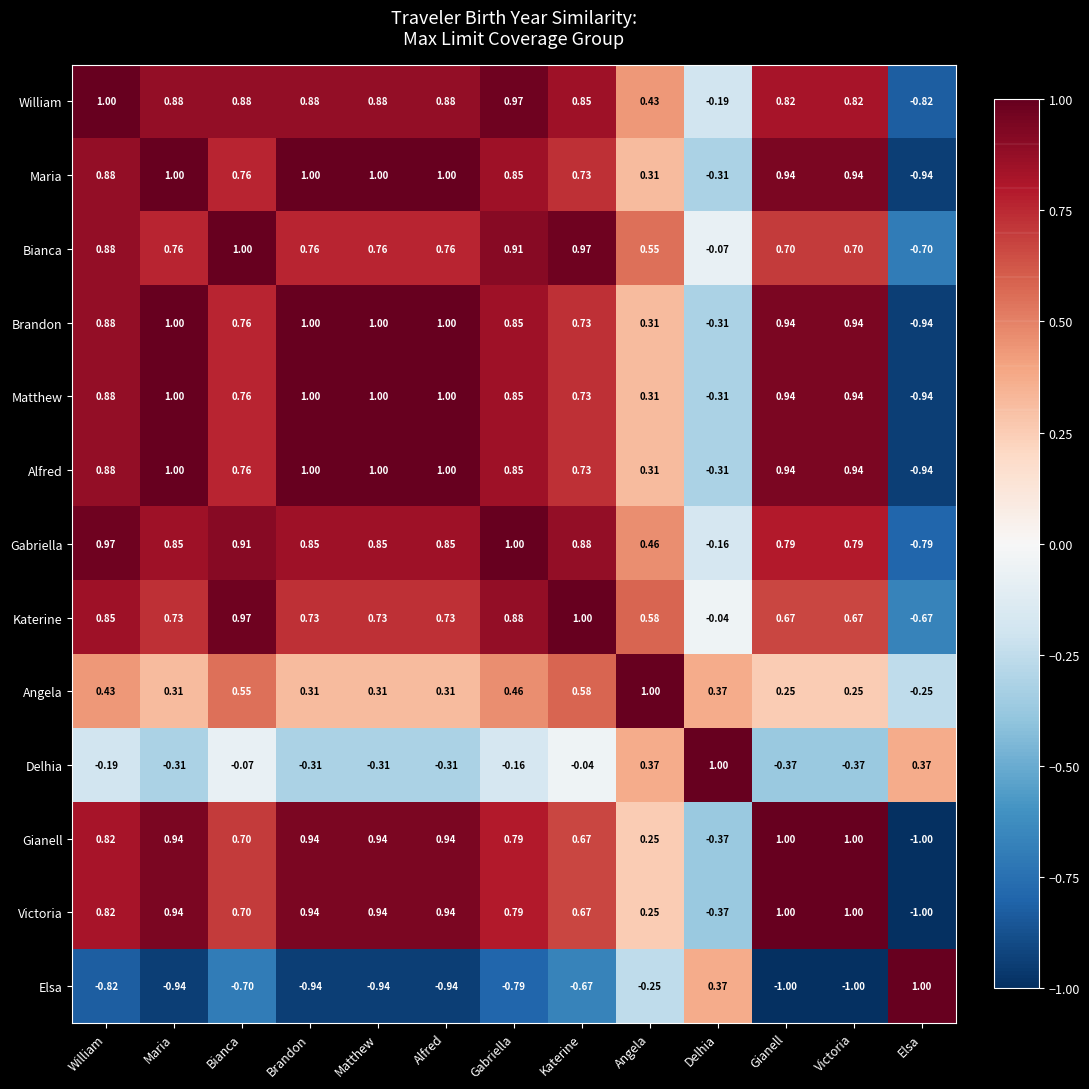

What is the spread (max minus min) of values at William?

1.8